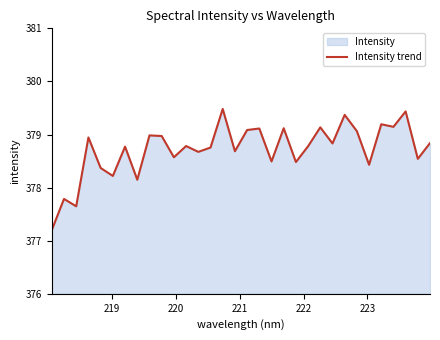

What is the maximum value shown in the chart?

379.5